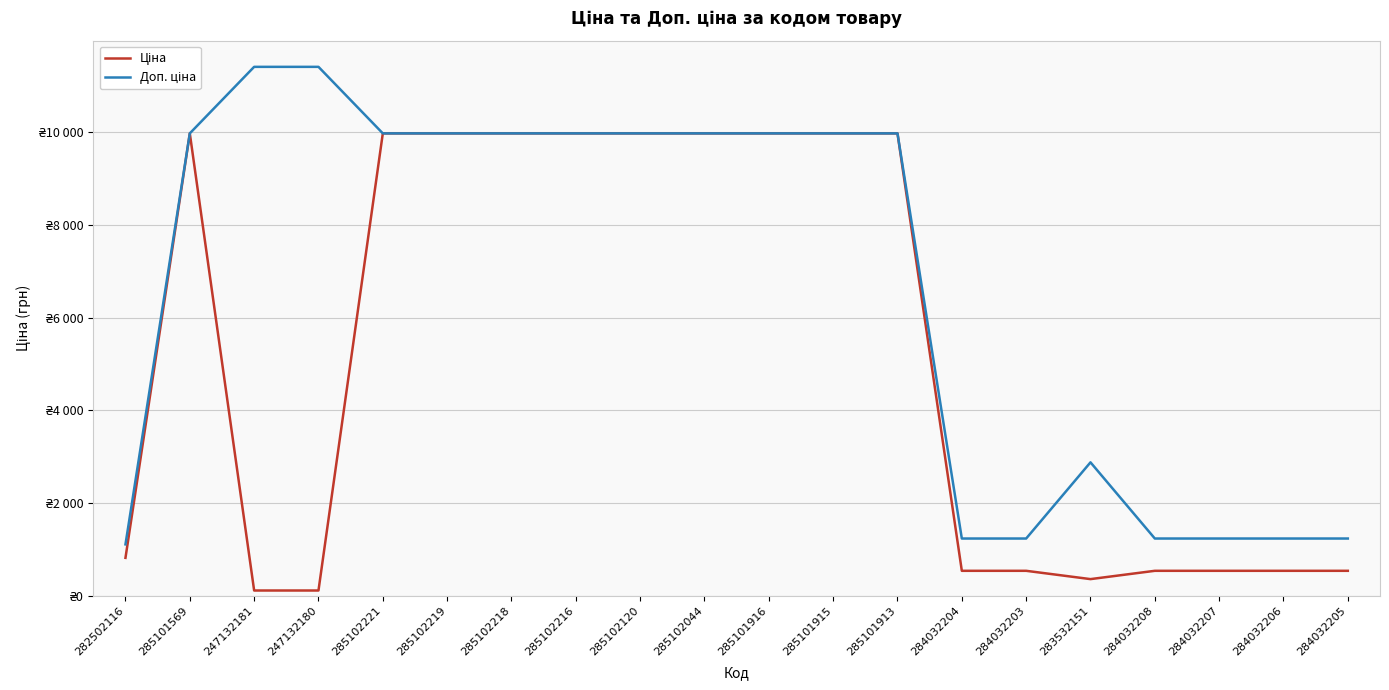

Is this an area chart (filled region under the line)?

No